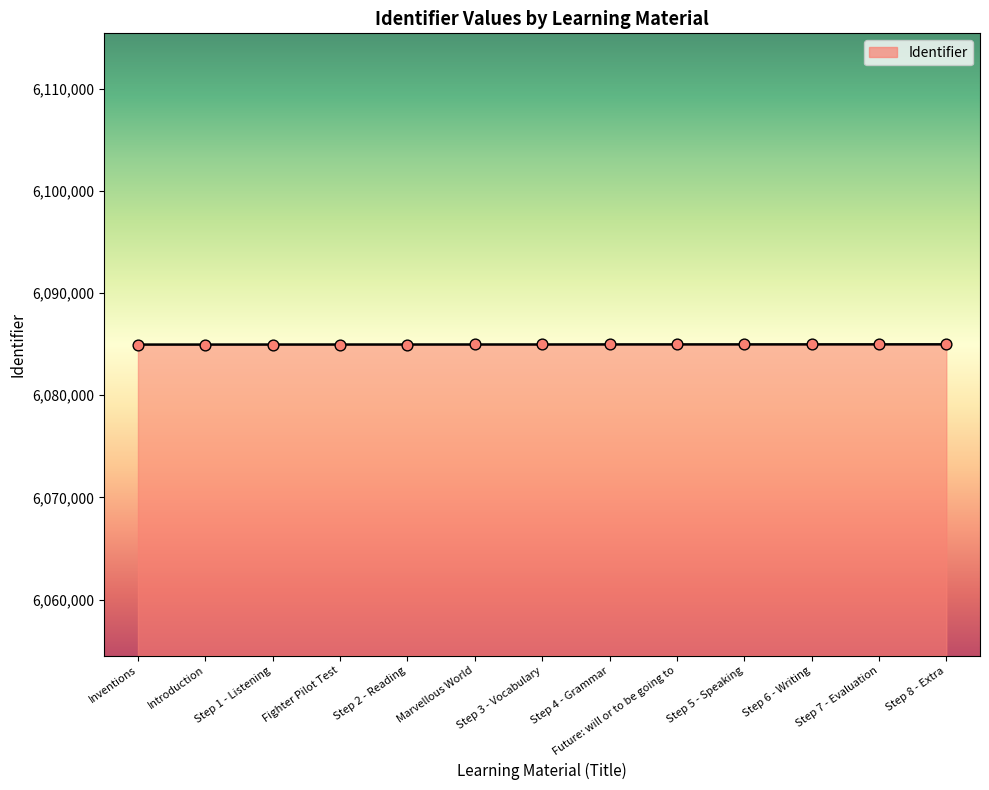

What is the change in value from Marvellous World to Step 6 - Writing?

+12